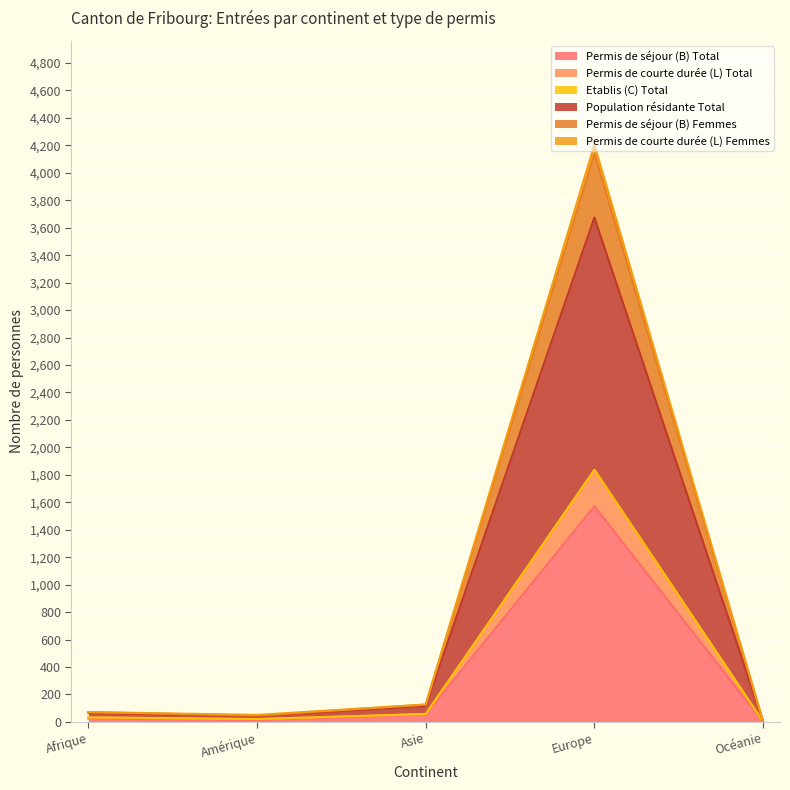

The Permis de séjour (B) Total series shows 0 at Océanie. True or false?

True